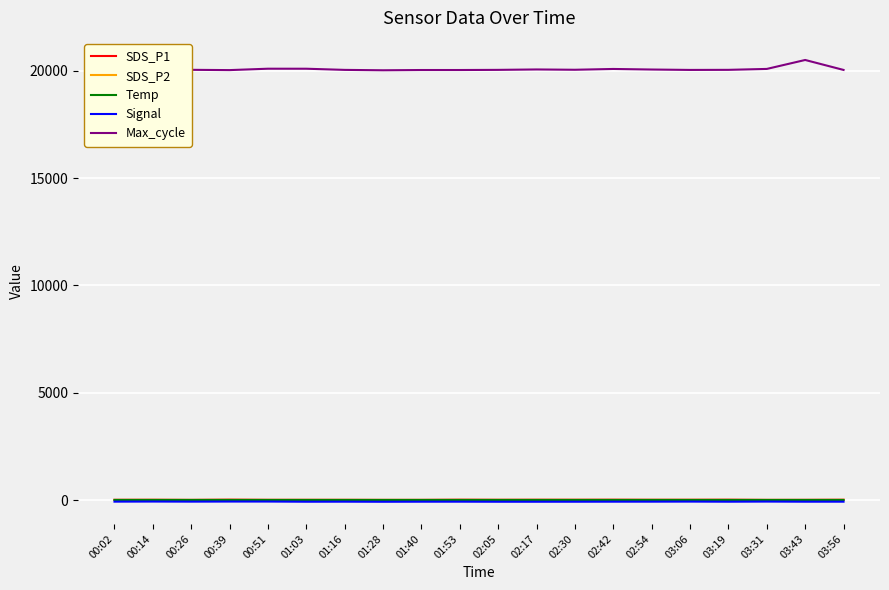

What is the difference between the Max_cycle values at 03:19 and 00:02?

8.0